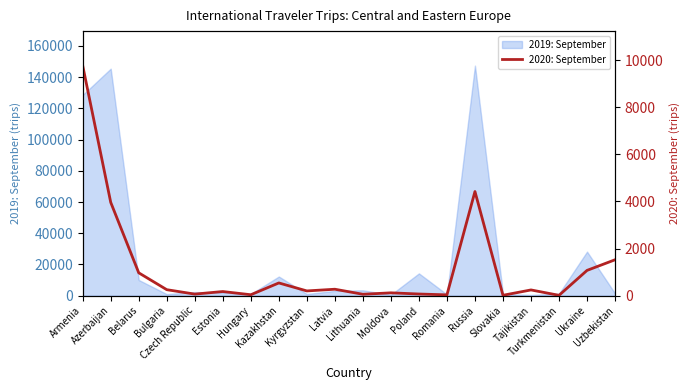

Reading left to right, extract all data points from this chart.

Armenia=9770	Azerbaijan=3964	Belarus=971	Bulgaria=255	Czech Republic=67	Estonia=176	Hungary=40	Kazakhstan=541	Kyrgyzstan=202	Latvia=274	Lithuania=60	Moldova=121	Poland=71	Romania=35	Russia=4423	Slovakia=17	Tajikistan=244	Turkmenistan=15	Ukraine=1074	Uzbekistan=1525